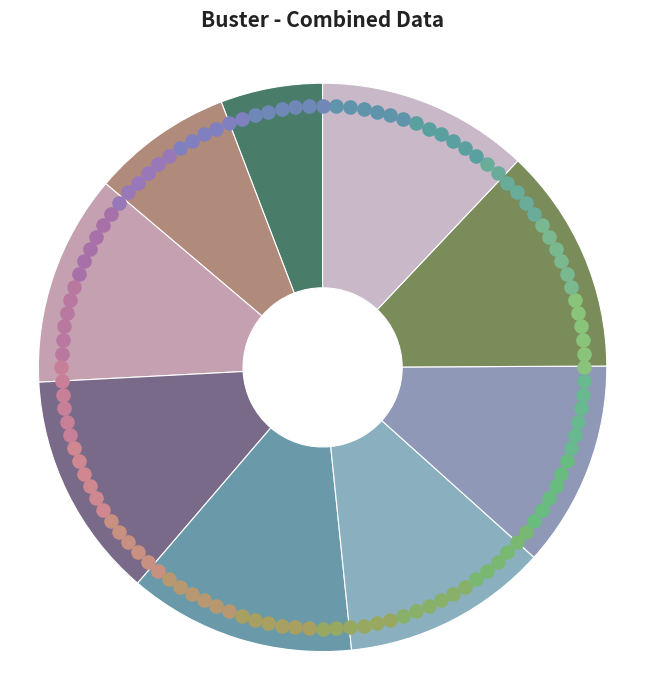

Does 2200 account for over 50% of the chart?

No